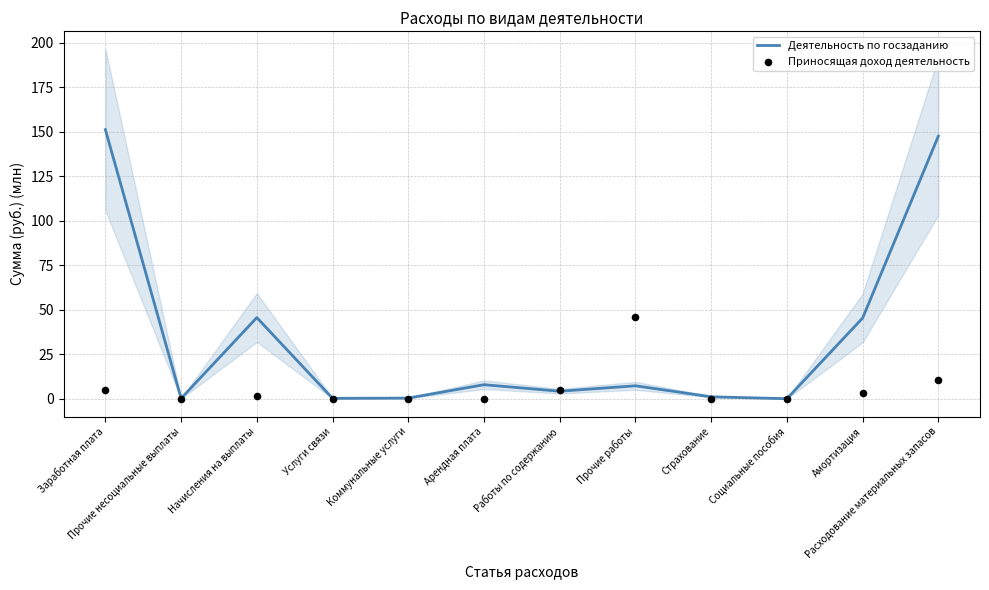

What are all the series names shown in the legend?

Деятельность по госзаданию, Приносящая доход деятельность